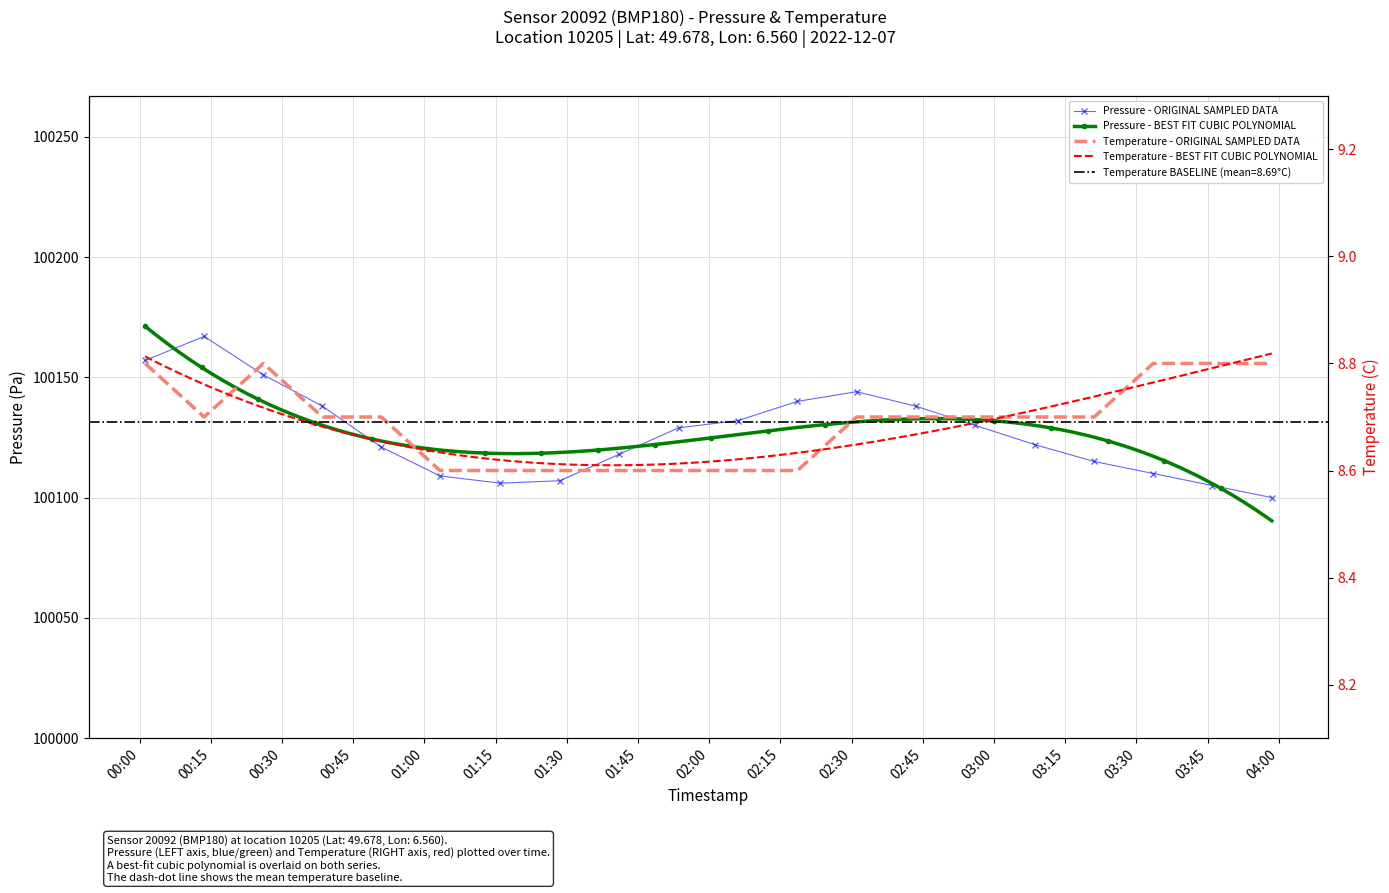

Is it true that temperature equals 4.7 at 13?

False